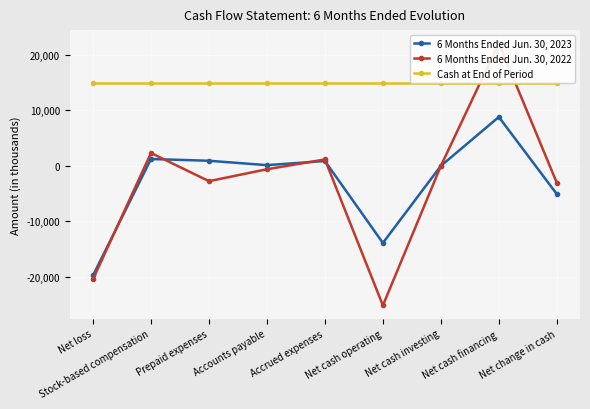

The 6 Months Ended Jun. 30, 2022 series shows 35316 at Net cash financing. True or false?

False